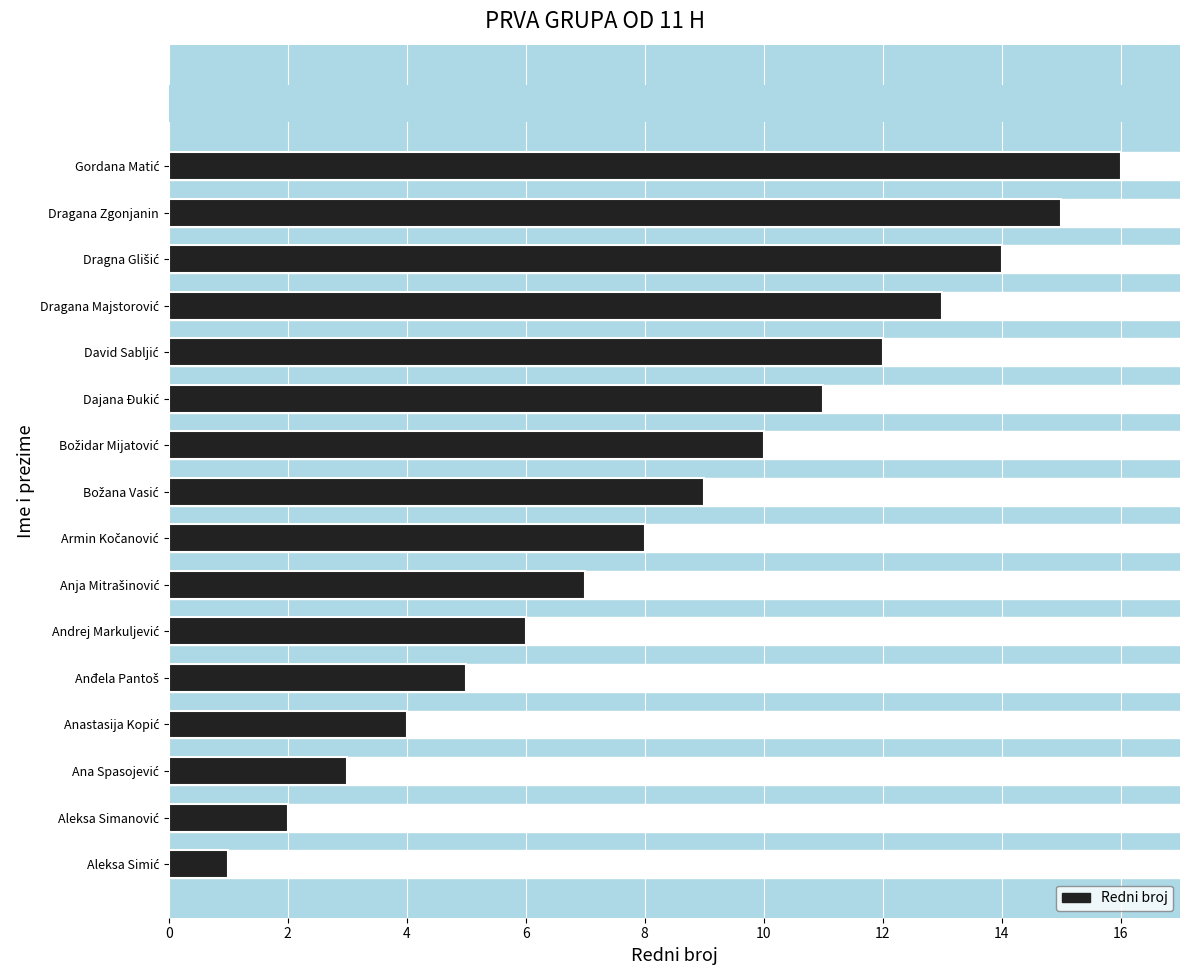

What is the average value?

8